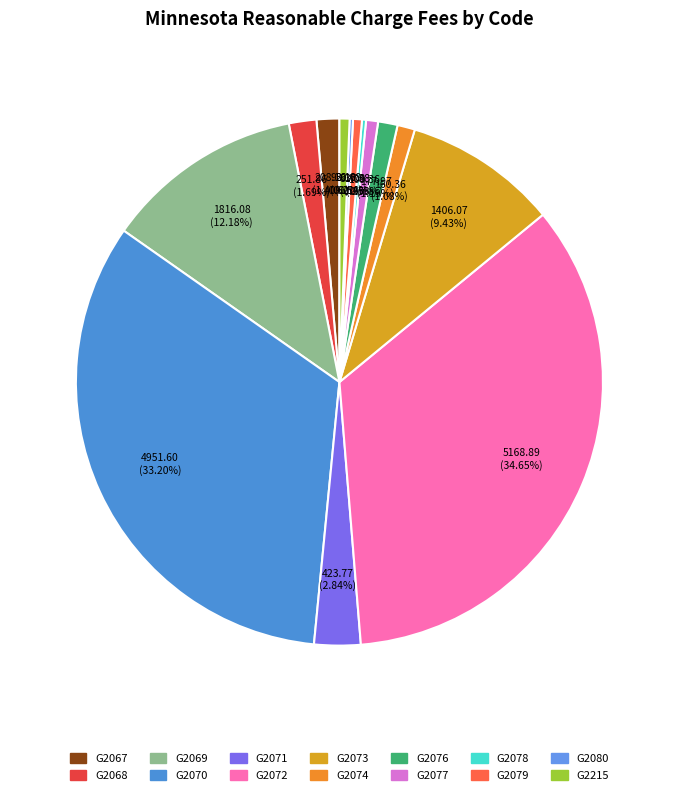

True or false: G2074 accounts for 11% of the total.

False